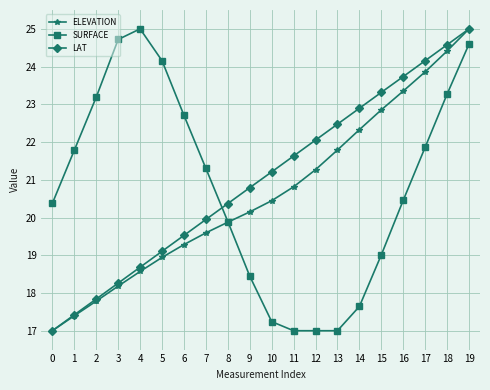

True or false: SURFACE and LAT cross at least once.

True